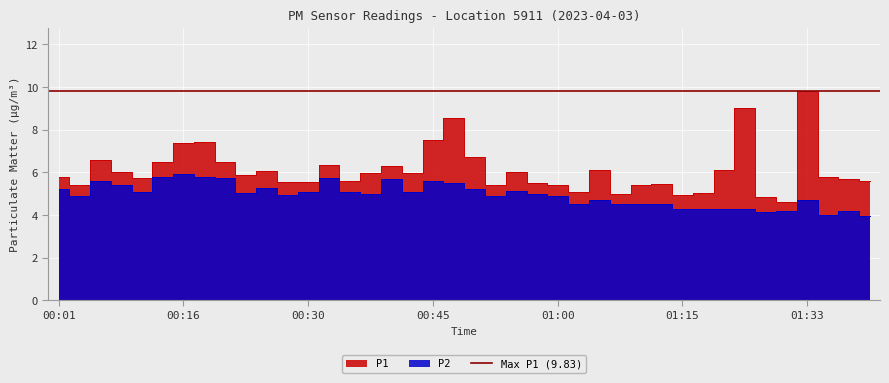

At which label does P1 reach its peak?

01:33